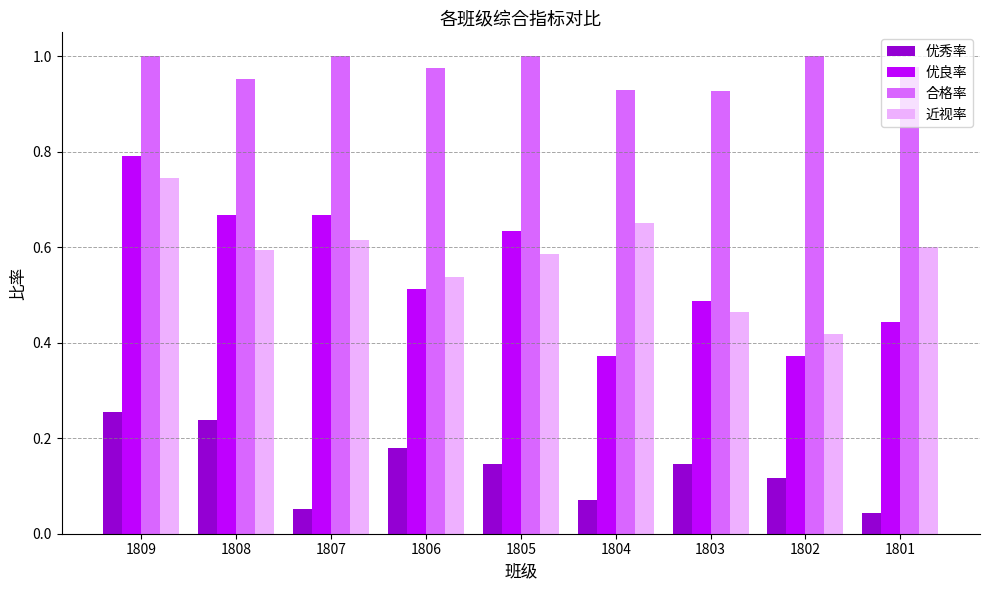

Between 1805 and 1802, which series saw the biggest shift?

优良率